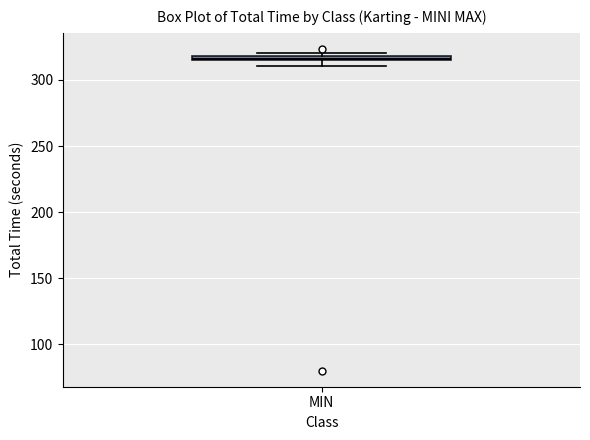

Where is the upper edge of the box for MIN on the y-axis? The values are not printed on the chart, so give them approximately, as read against the axis.

320